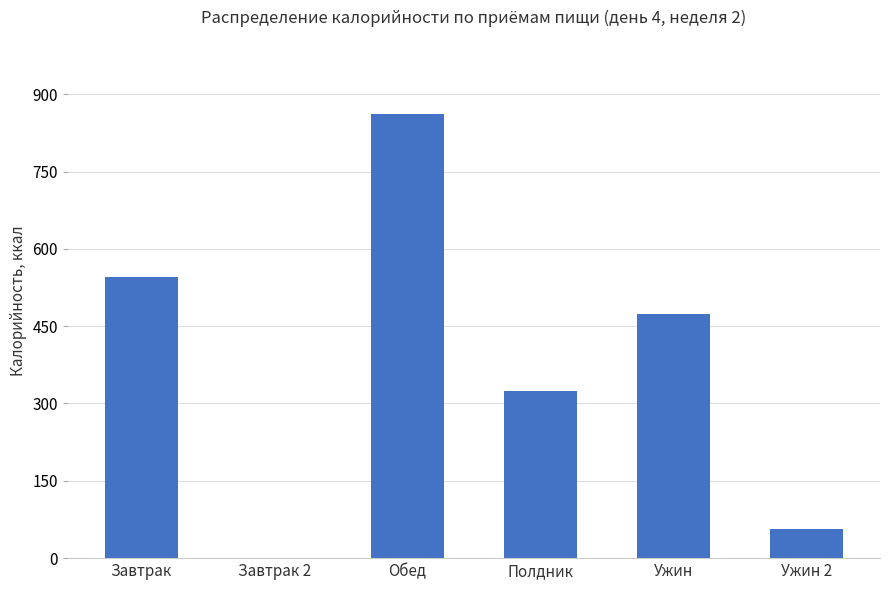

What is the maximum value shown in the chart?

862.2